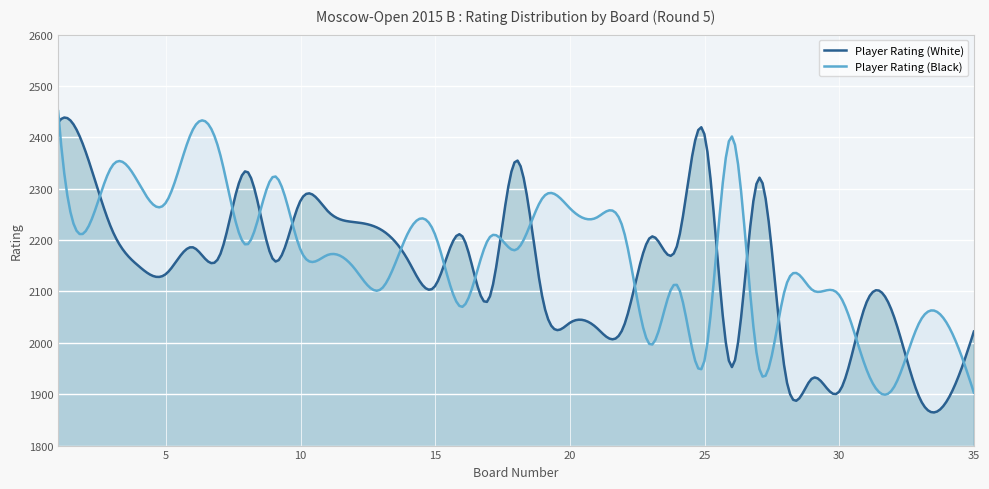

Between 12 and 14, which series saw the biggest shift?

Player Rating (White)